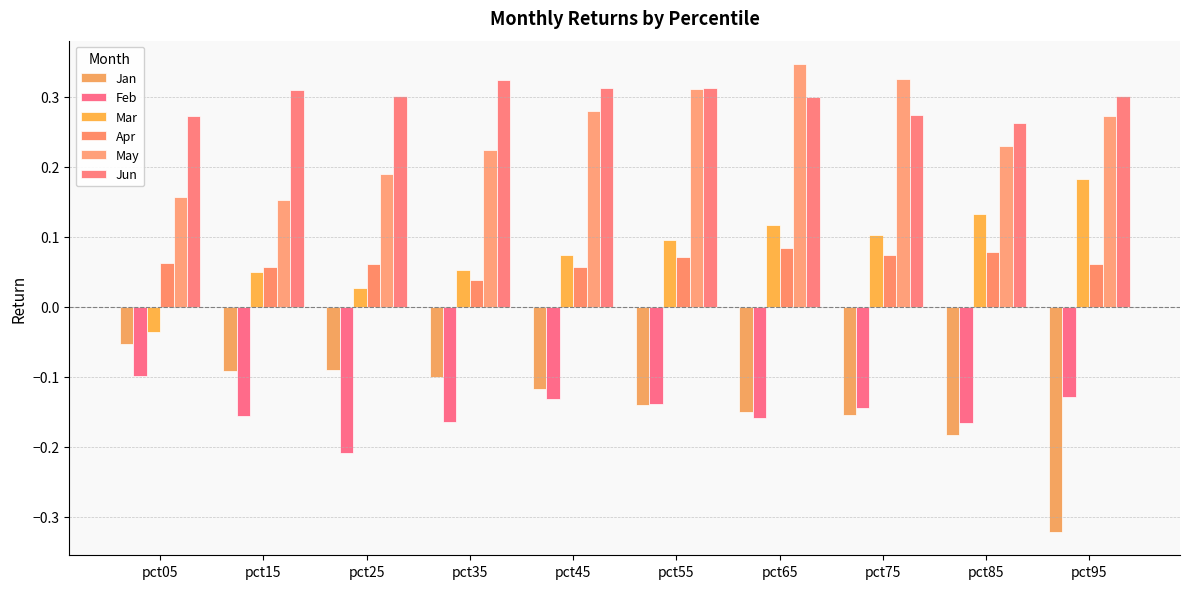

What is the spread (max minus min) of values at pct15?

0.5